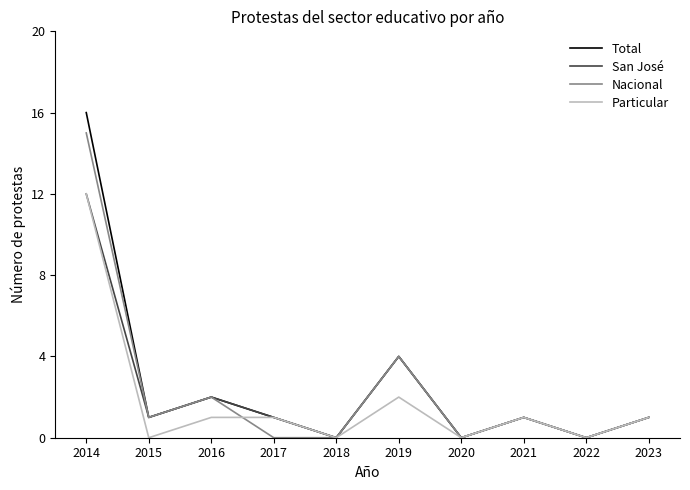

What are all the series names shown in the legend?

Total, San José, Nacional, Particular